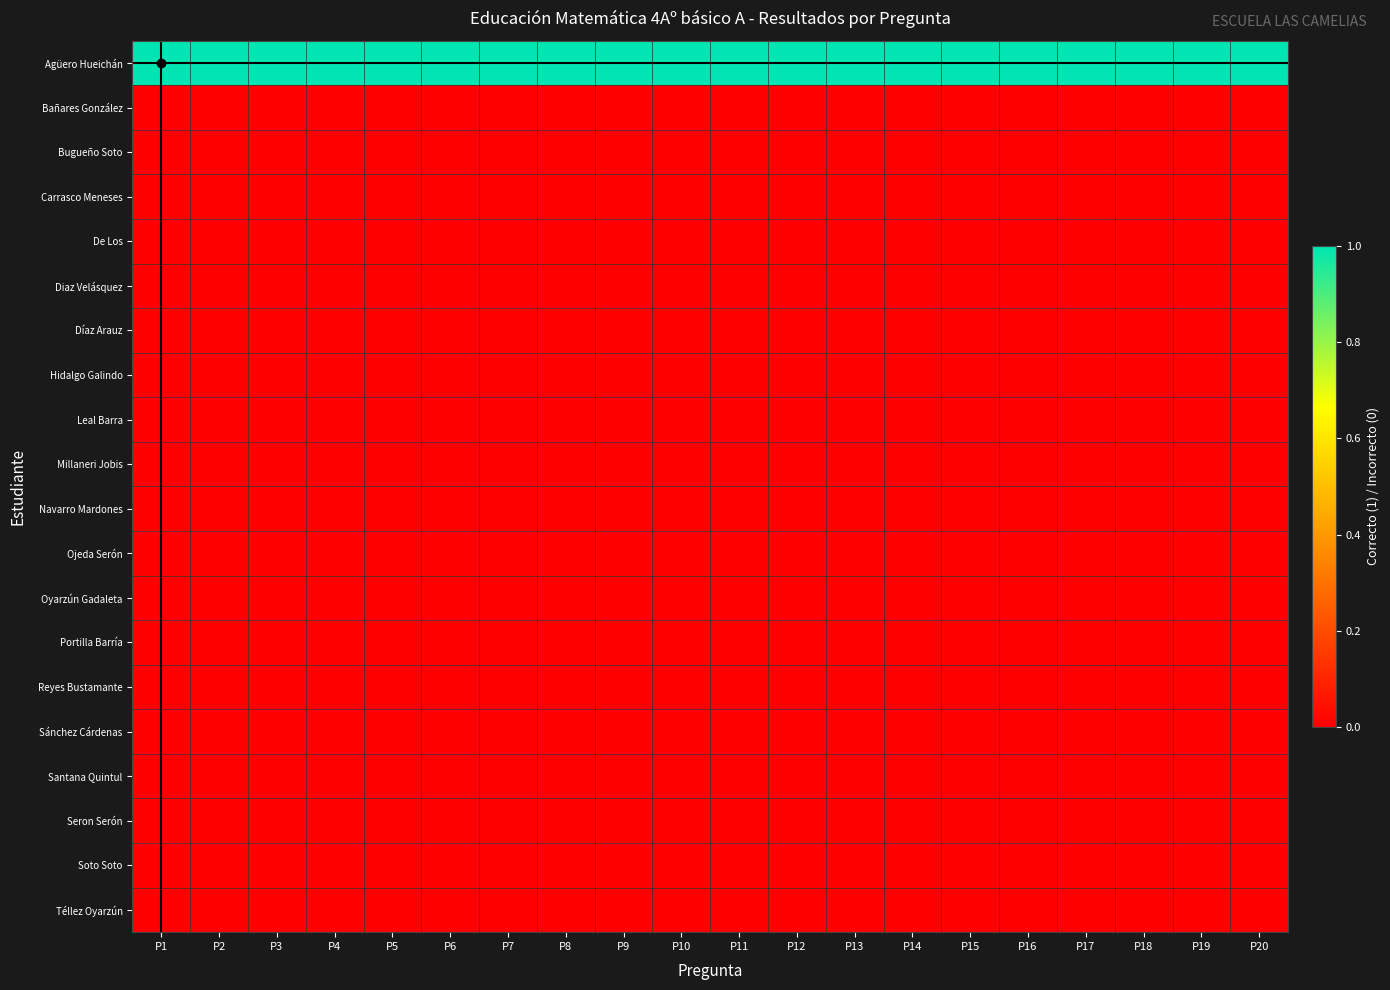

What is the difference between the highest and lowest values at P16?

1